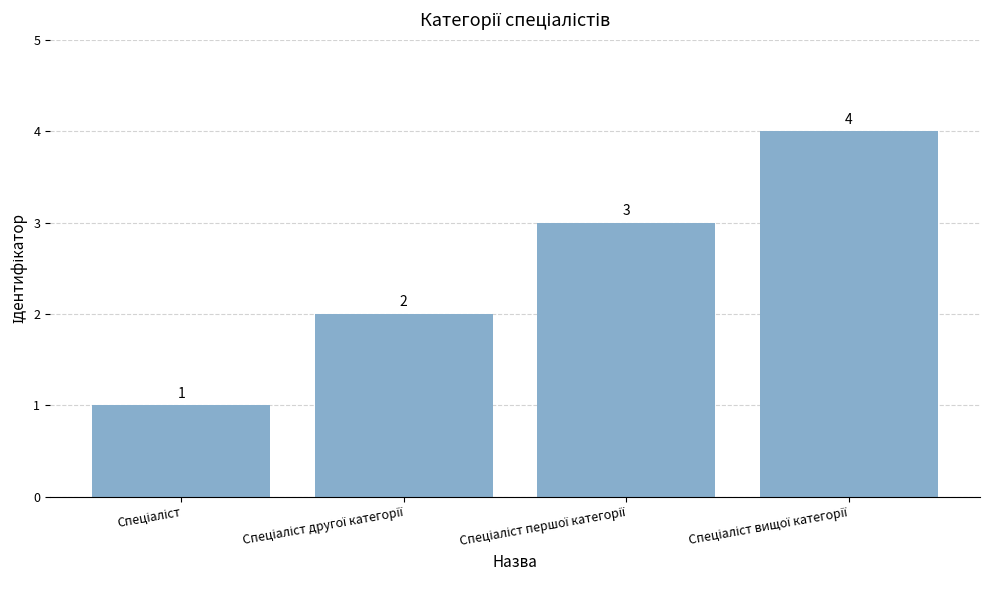

What is the greatest value displayed?

4